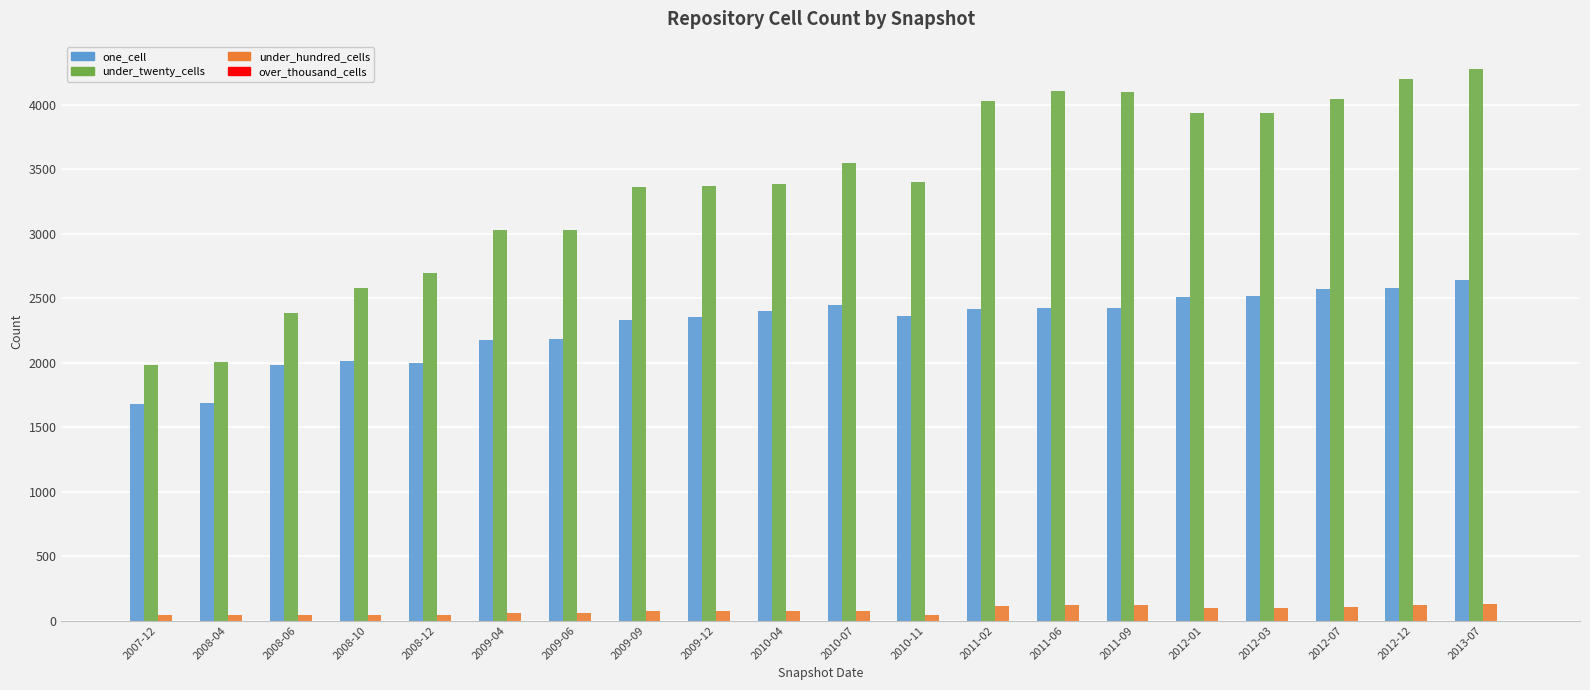

What is the label of the 14th bar from the left?

2011-06